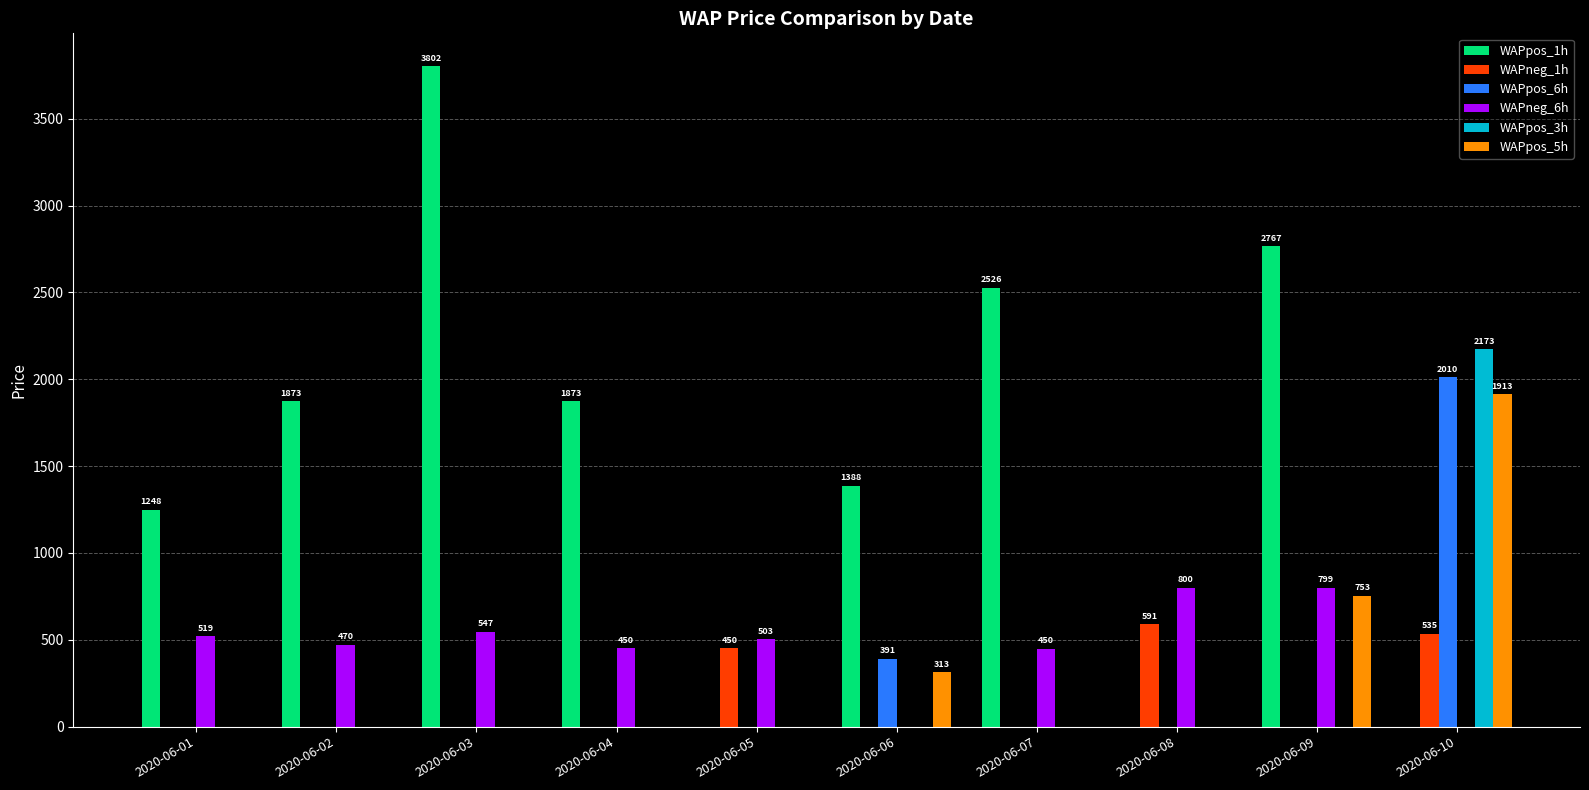

What is the sum of all WAPpos_5h values?

2978.4